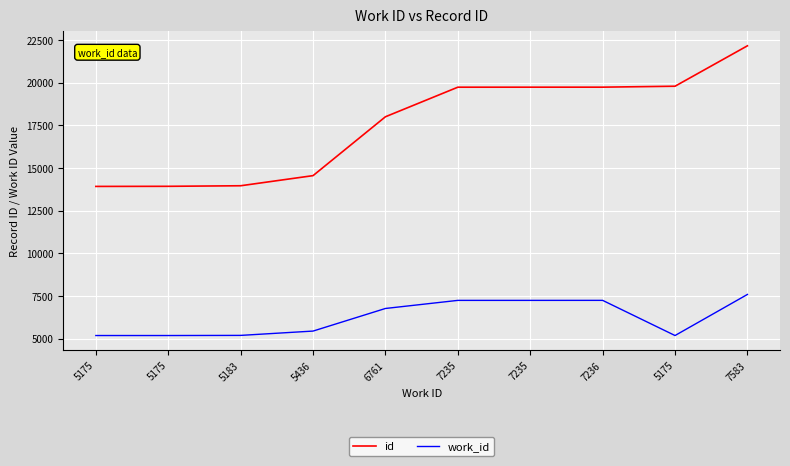

What is the label of the 9th point from the right?

5175